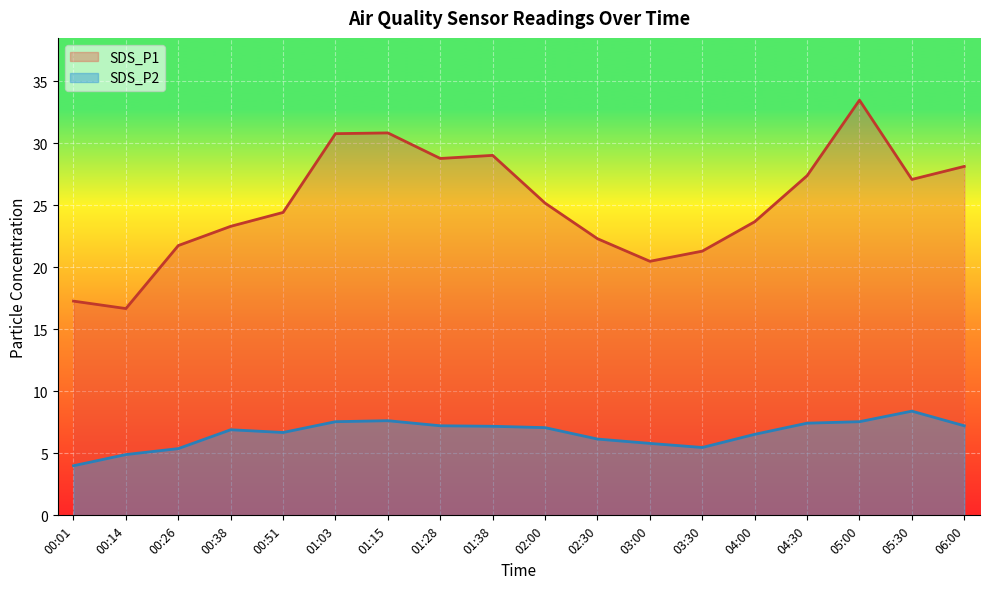

What is the label of the 10th point from the left?

02:00